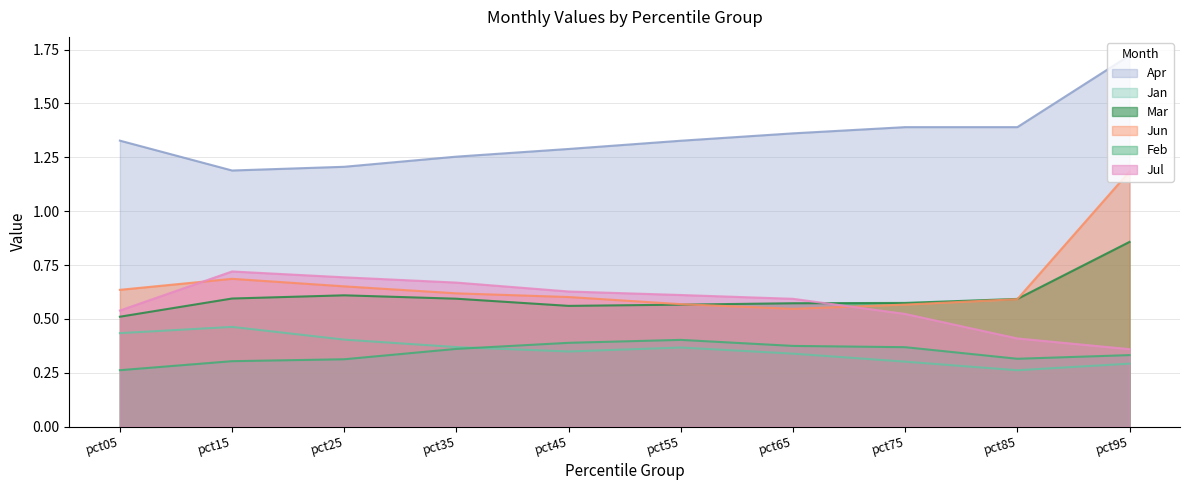

Where is Feb nearest to the value 0?

pct05